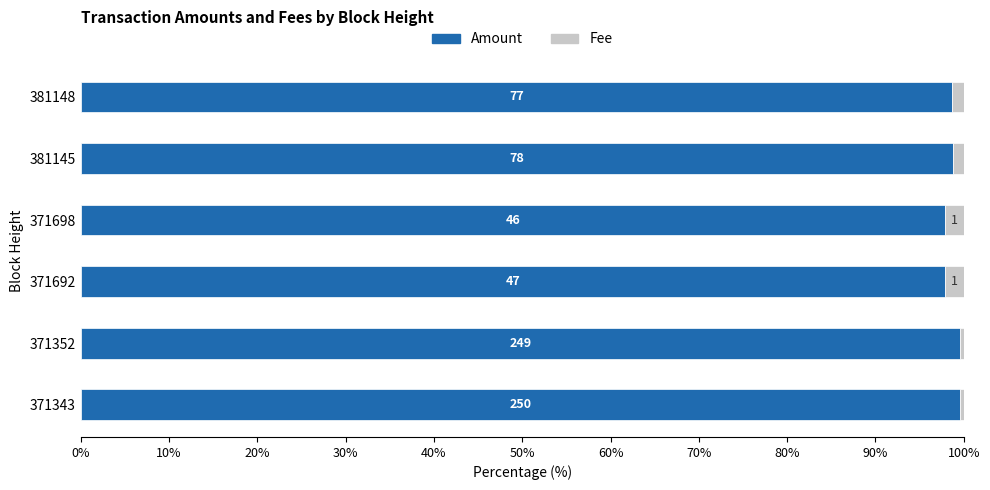

Count the Amount values in the range 97 to 99.

4